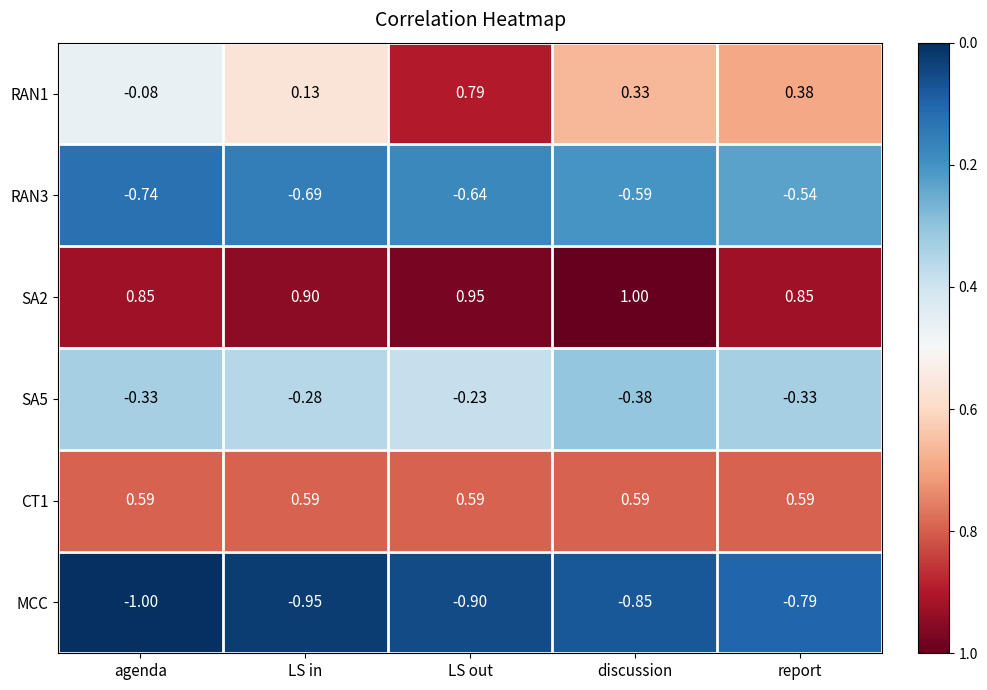

Which category has the lowest value in the RAN1 series?

agenda